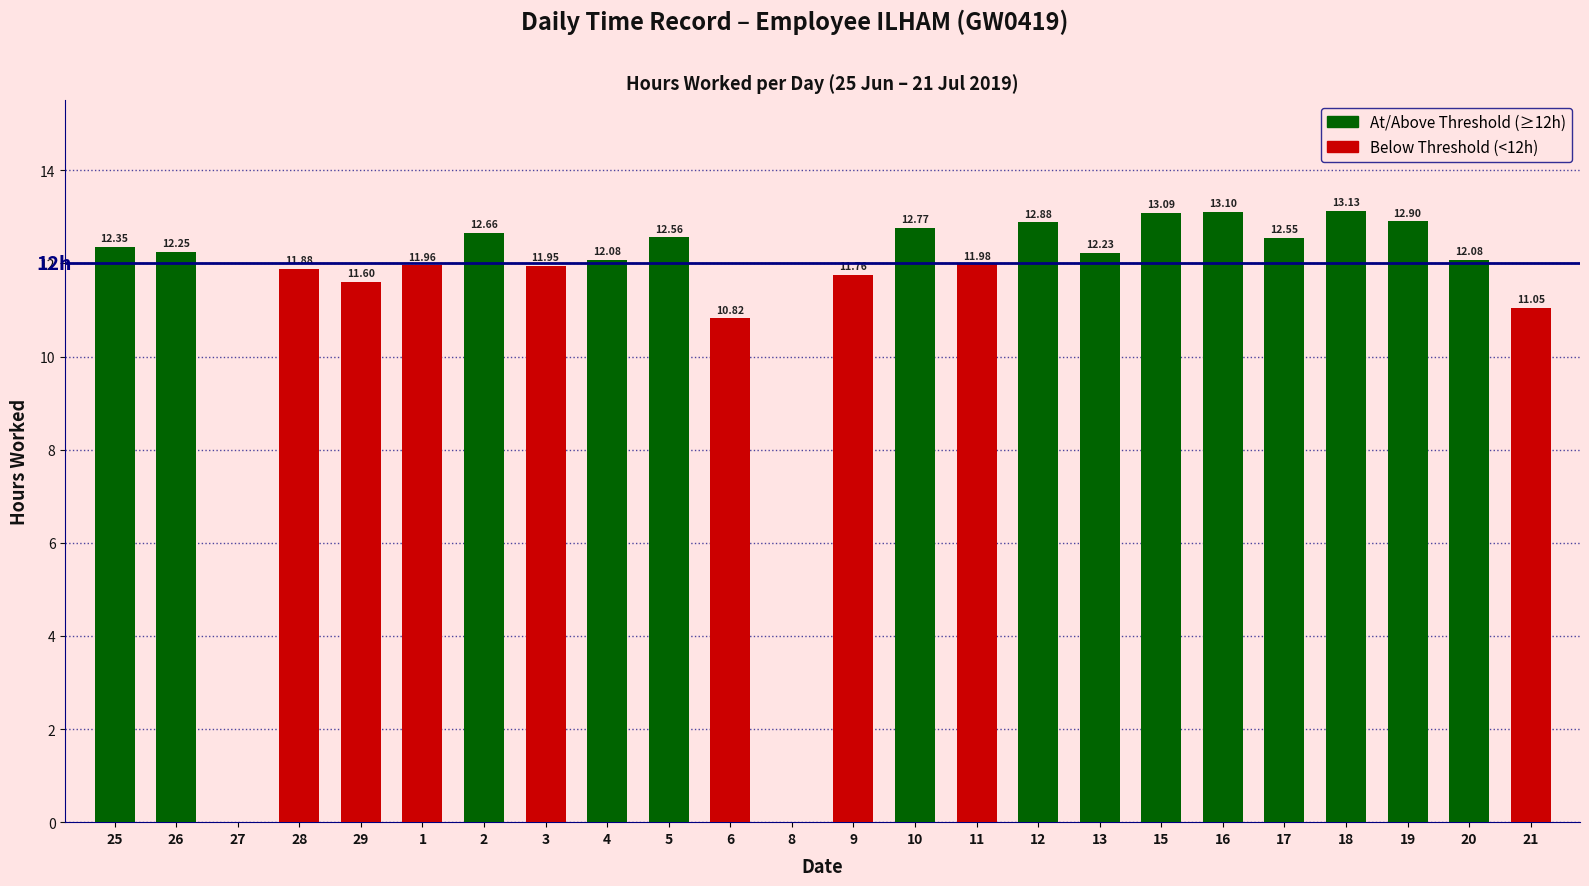

At how many categories does at least one series exceed 11?

21